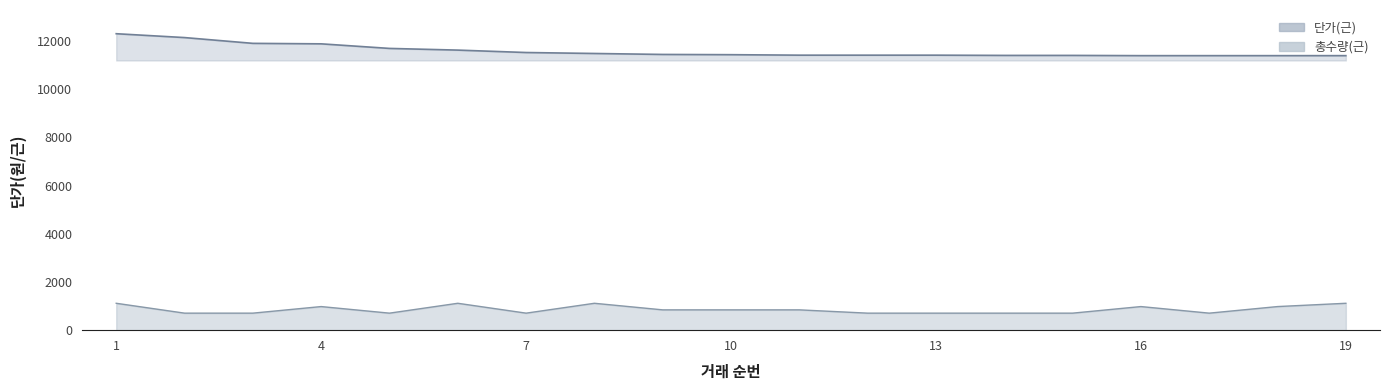

What is the spread (max minus min) of values at 14?

10694.0